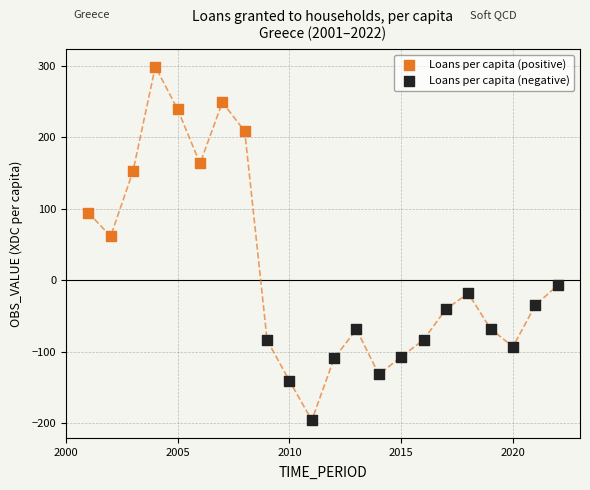

Which series has the widest spread of Y values?

Loans per capita (positive)